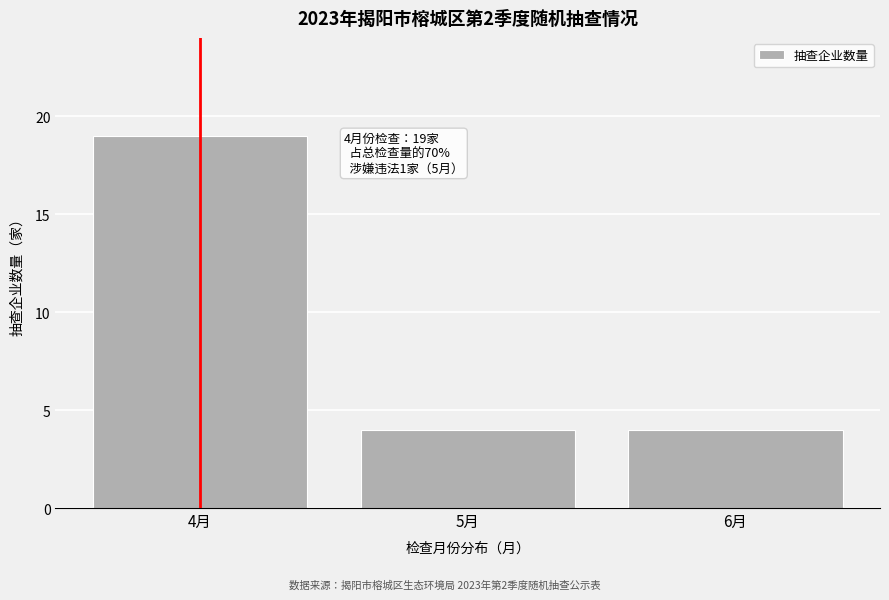

Reading left to right, transcribe all the data shown in this chart.

19	4	4